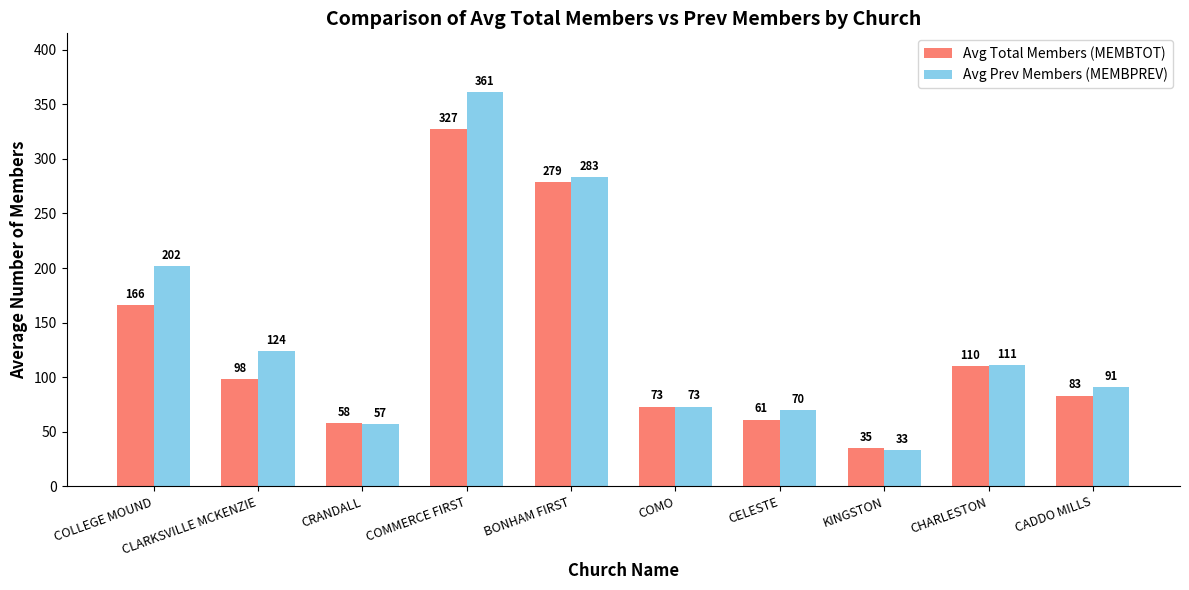

Rank the series at CELESTE from highest to lowest value.

Avg Prev Members (MEMBPREV), Avg Total Members (MEMBTOT)